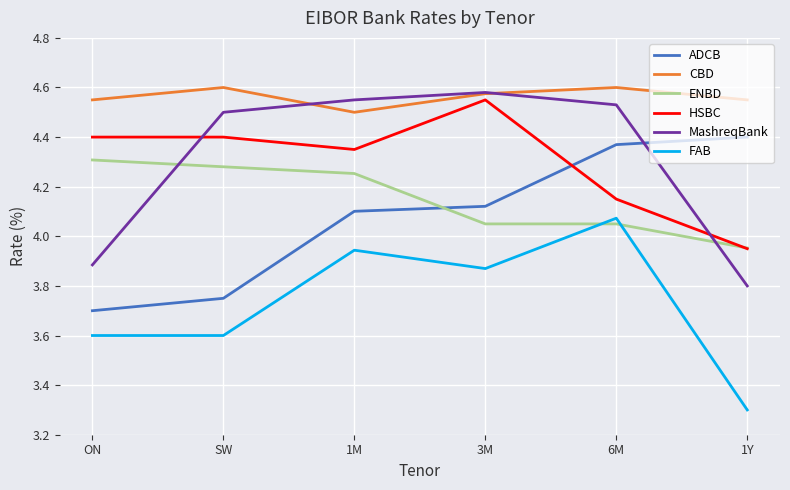

The value of MashreqBank at ON is 5.5. True or false?

False